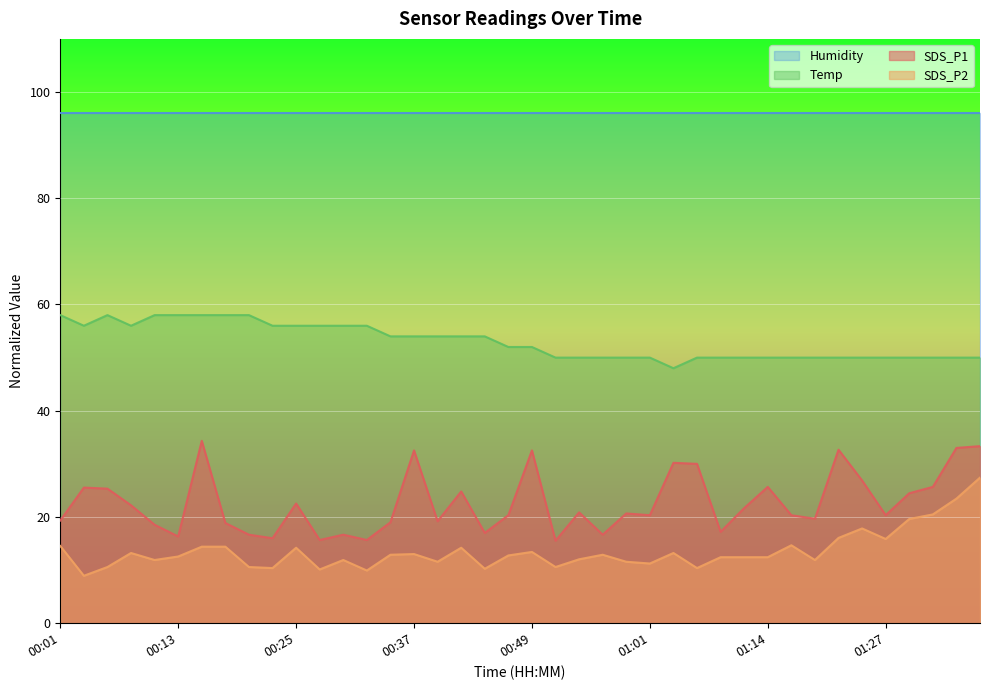

What is the difference between the highest and lowest values at 01:27?

80.1